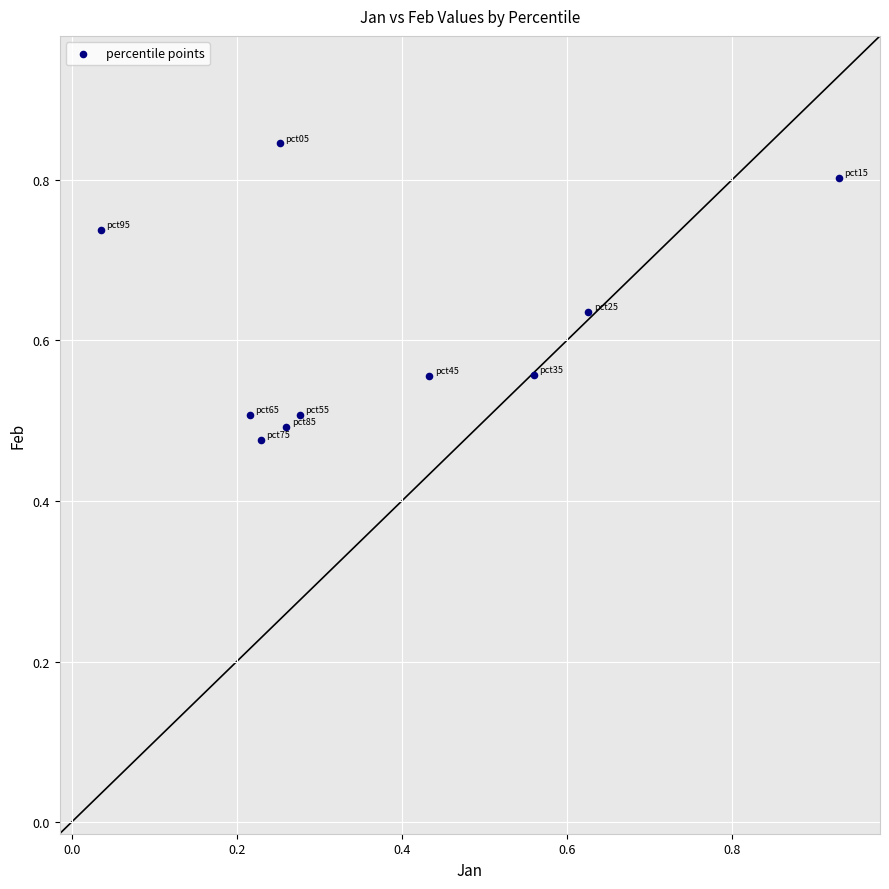

What is the range of Y values (max minus min)?

0.4